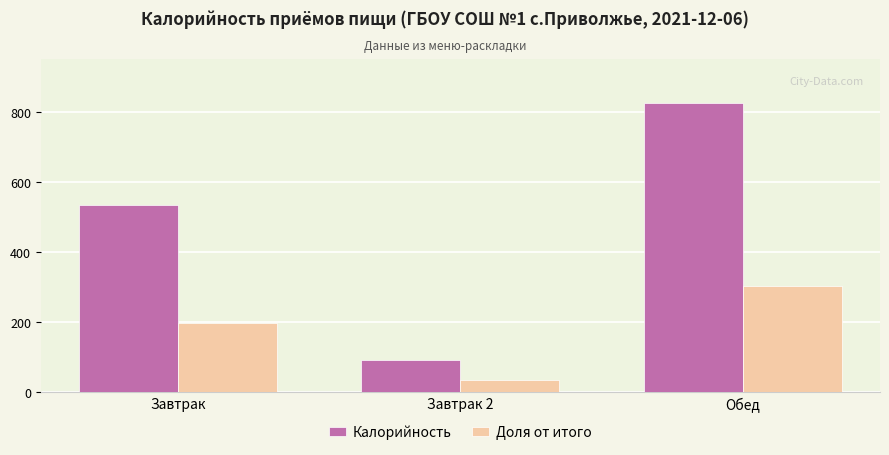

Which series has the largest total across all categories?

Калорийность